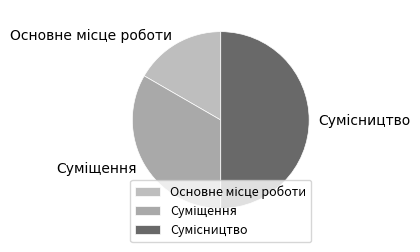

The Основне місце роботи slice represents 17% of the pie. True or false?

True